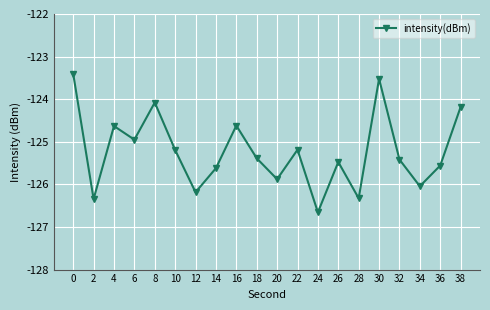

What is the smallest value displayed?

-126.7